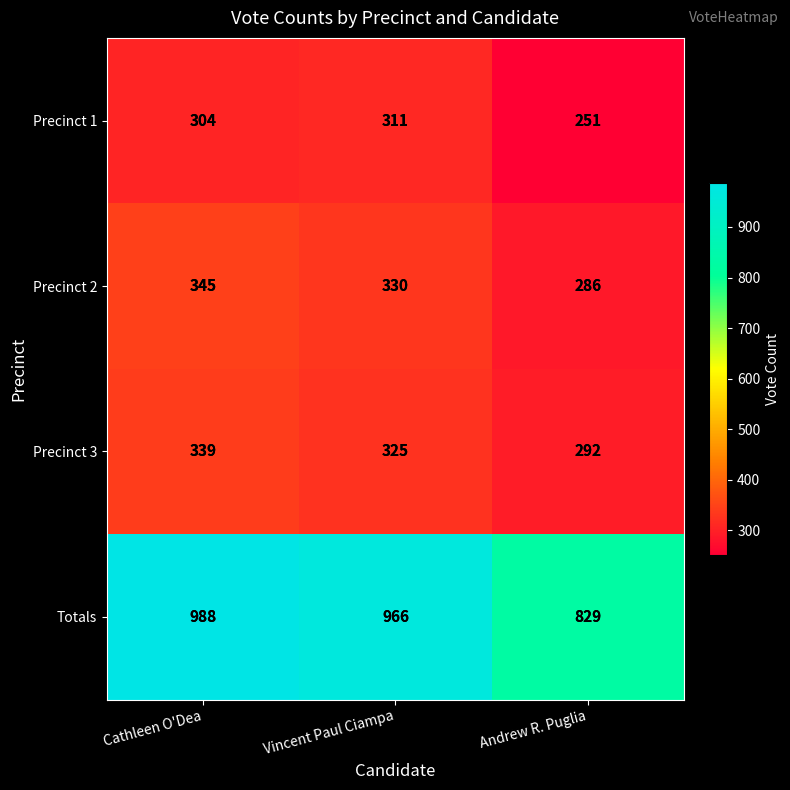

What is the highest value of the Precinct 1 series?

311